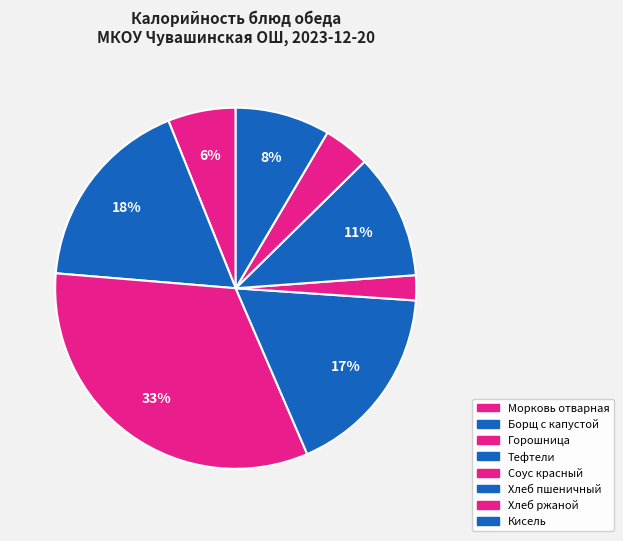

How many slices are in this pie chart?

8